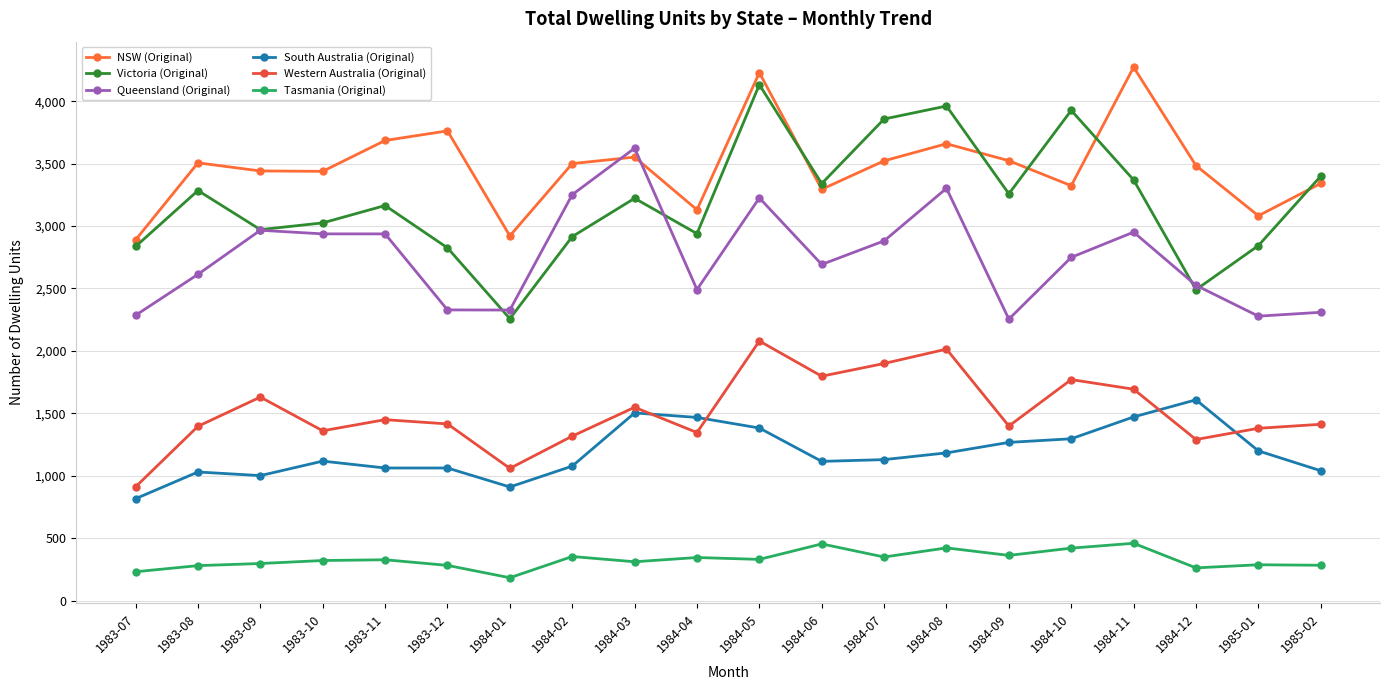

Reading left to right, list all the values displayed in this chart.

NSW (Original): 1983-07=2889	1983-08=3506	1983-09=3441	1983-10=3438	1983-11=3685	1983-12=3762	1984-01=2921	1984-02=3500	1984-03=3552	1984-04=3130	1984-05=4228	1984-06=3294	1984-07=3522	1984-08=3659	1984-09=3523	1984-10=3323	1984-11=4272	1984-12=3484	1985-01=3082	1985-02=3341
Victoria (Original): 1983-07=2836	1983-08=3284	1983-09=2971	1983-10=3025	1983-11=3164	1983-12=2825	1984-01=2258	1984-02=2915	1984-03=3222	1984-04=2939	1984-05=4132	1984-06=3340	1984-07=3857	1984-08=3961	1984-09=3258	1984-10=3926	1984-11=3369	1984-12=2490	1985-01=2843	1985-02=3399
Queensland (Original): 1983-07=2285	1983-08=2613	1983-09=2966	1983-10=2937	1983-11=2937	1983-12=2328	1984-01=2327	1984-02=3251	1984-03=3623	1984-04=2491	1984-05=3225	1984-06=2692	1984-07=2881	1984-08=3302	1984-09=2254	1984-10=2749	1984-11=2951	1984-12=2525	1985-01=2278	1985-02=2309
South Australia (Original): 1983-07=816	1983-08=1030	1983-09=1001	1983-10=1117	1983-11=1062	1983-12=1062	1984-01=910	1984-02=1077	1984-03=1503	1984-04=1467	1984-05=1382	1984-06=1115	1984-07=1129	1984-08=1183	1984-09=1267	1984-10=1296	1984-11=1471	1984-12=1608	1985-01=1199	1985-02=1040
Western Australia (Original): 1983-07=911	1983-08=1396	1983-09=1630	1983-10=1360	1983-11=1449	1983-12=1415	1984-01=1059	1984-02=1317	1984-03=1548	1984-04=1346	1984-05=2079	1984-06=1797	1984-07=1899	1984-08=2014	1984-09=1398	1984-10=1770	1984-11=1693	1984-12=1290	1985-01=1380	1985-02=1412
Tasmania (Original): 1983-07=231	1983-08=280	1983-09=297	1983-10=321	1983-11=327	1983-12=282	1984-01=183	1984-02=353	1984-03=311	1984-04=345	1984-05=330	1984-06=454	1984-07=349	1984-08=422	1984-09=362	1984-10=420	1984-11=459	1984-12=262	1985-01=287	1985-02=283